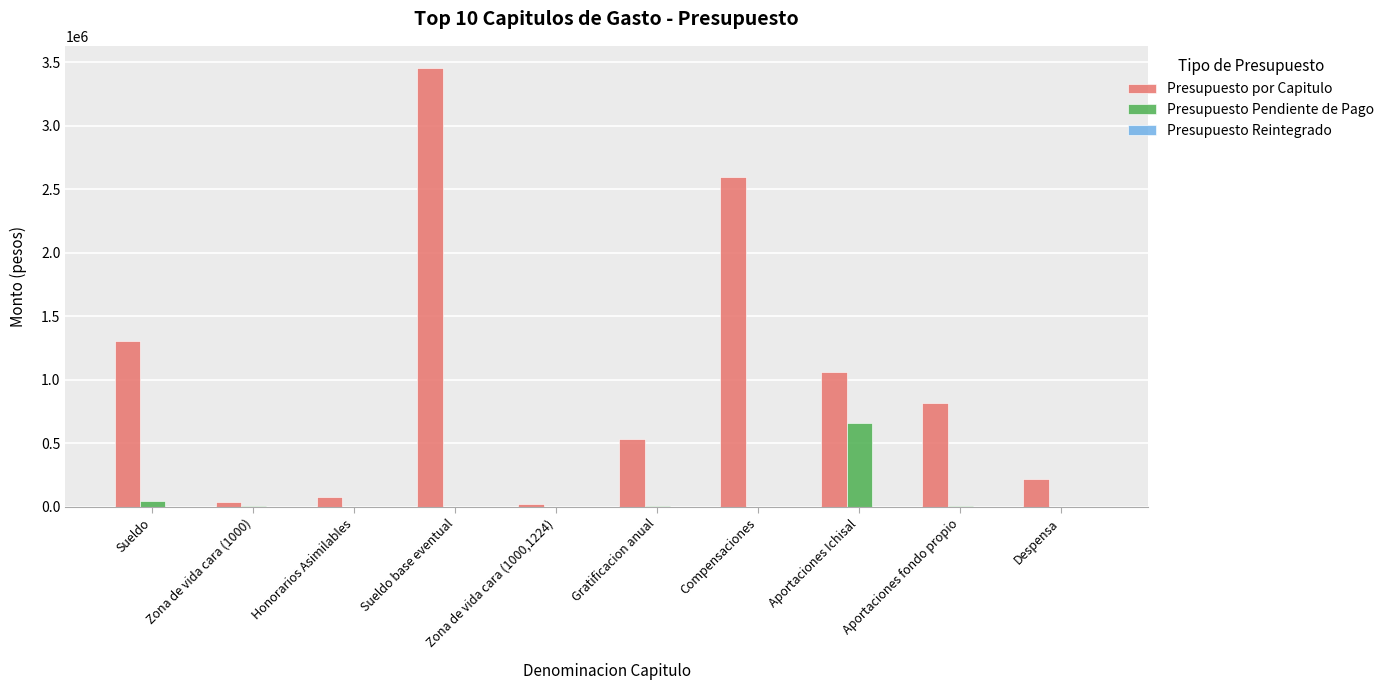

What is the difference between the Presupuesto por Capitulo values at Zona de vida cara (1000,1224) and Sueldo?

1276686.2